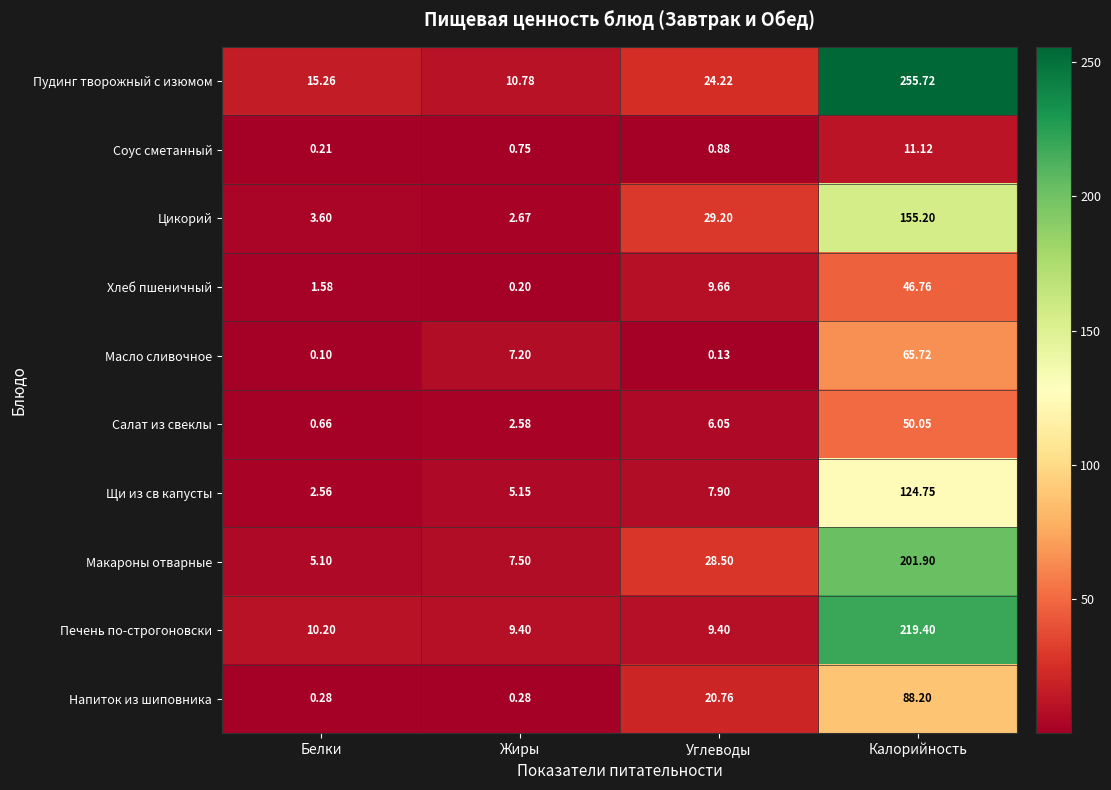

Which series has the largest total across all categories?

Пудинг творожный с изюмом